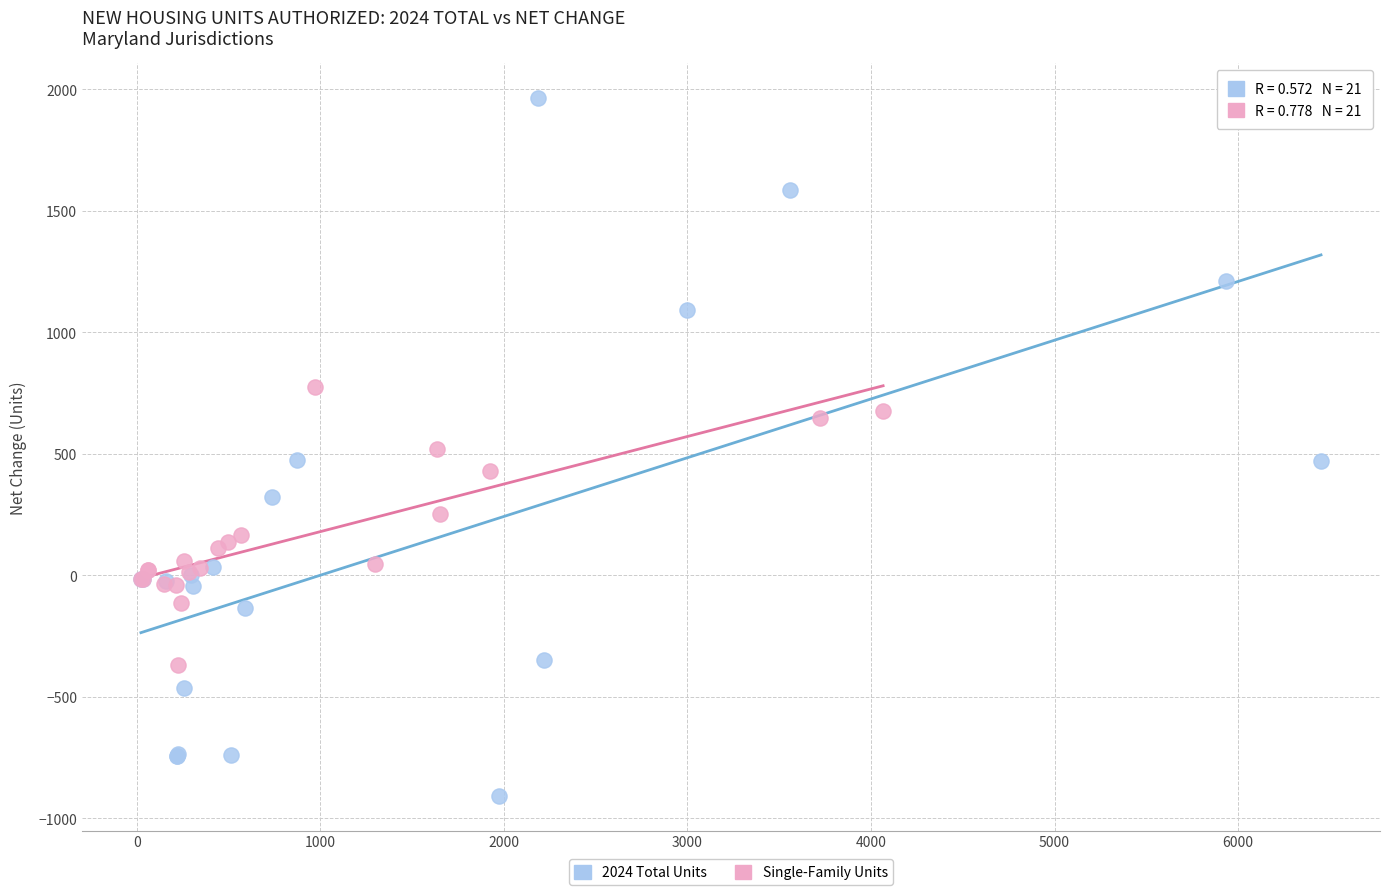

Which series has the widest spread of Y values?

2024 Total Units